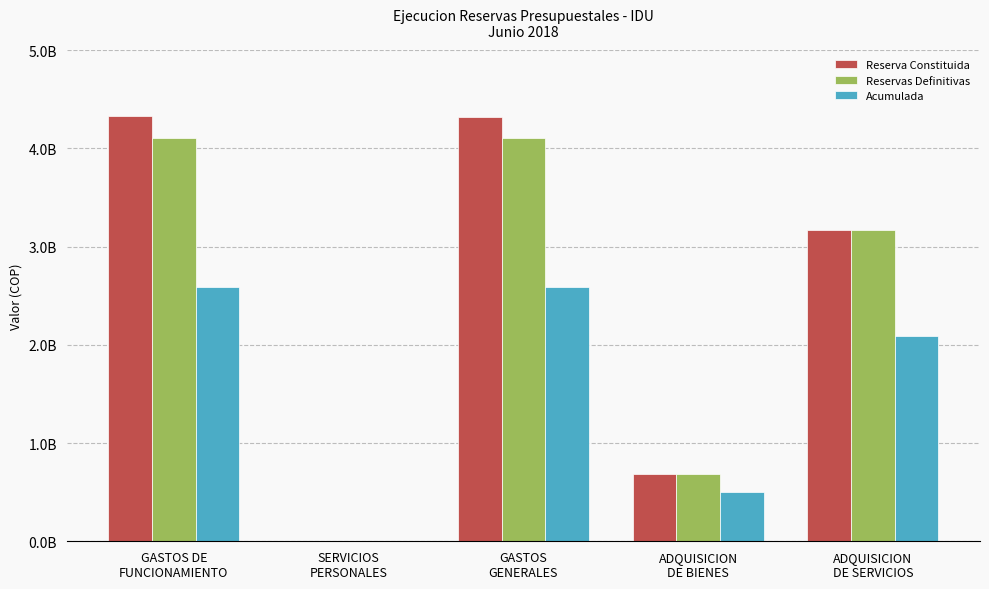

Rank the series by their maximum value, from lowest to highest.

Acumulada, Reservas Definitivas, Reserva Constituida